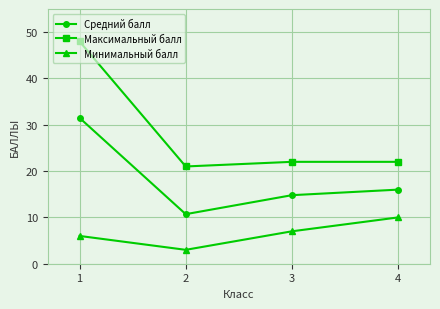

At how many categories does at least one series exceed 8?

4